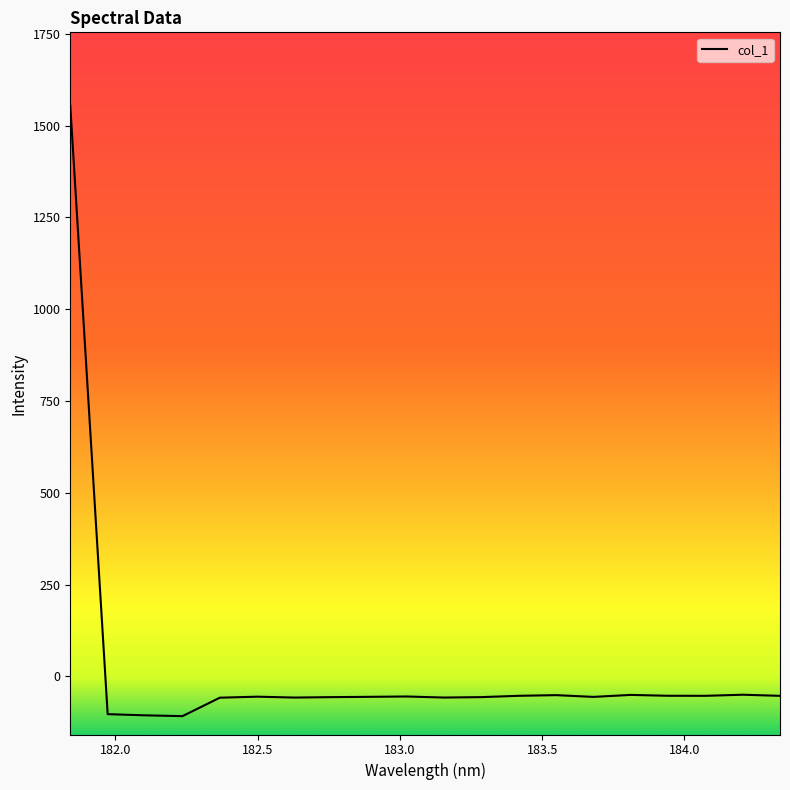

What is the minimum value shown in the chart?

-108.6